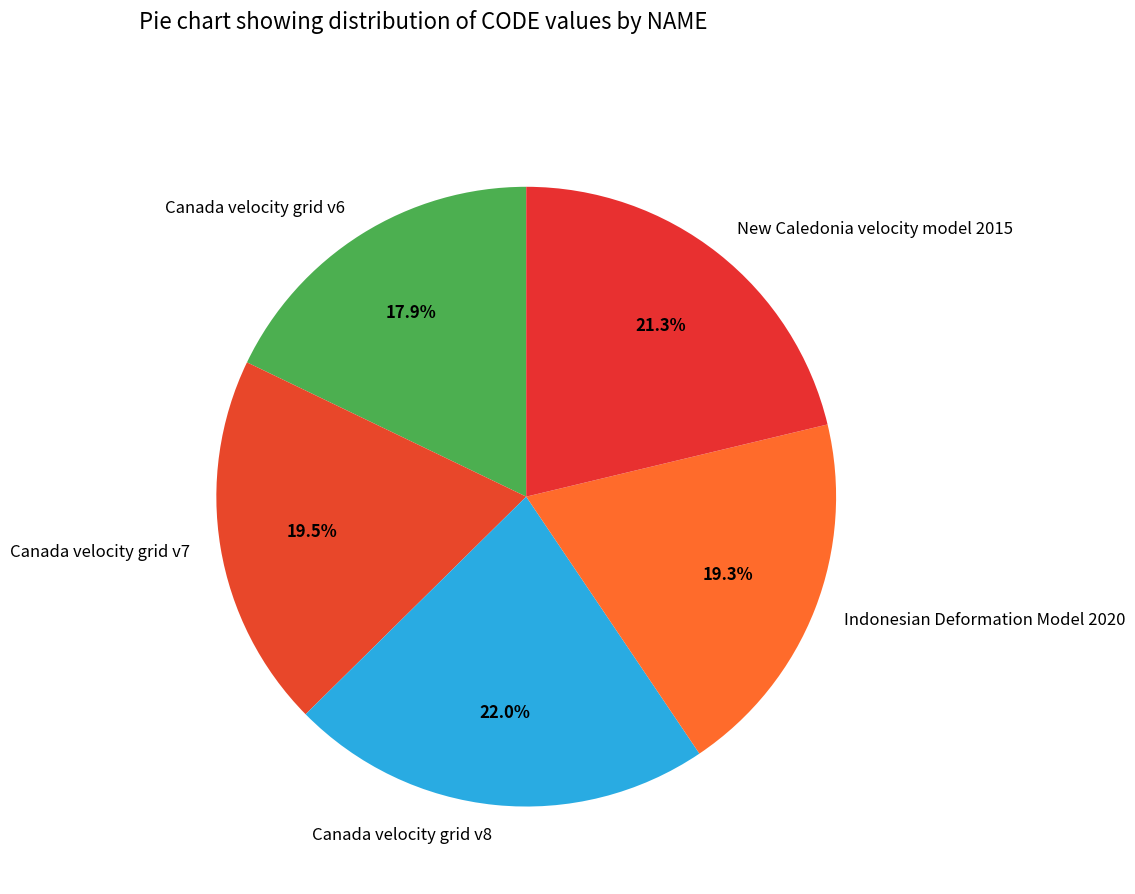

True or false: Canada velocity grid v6 accounts for 18% of the total.

True